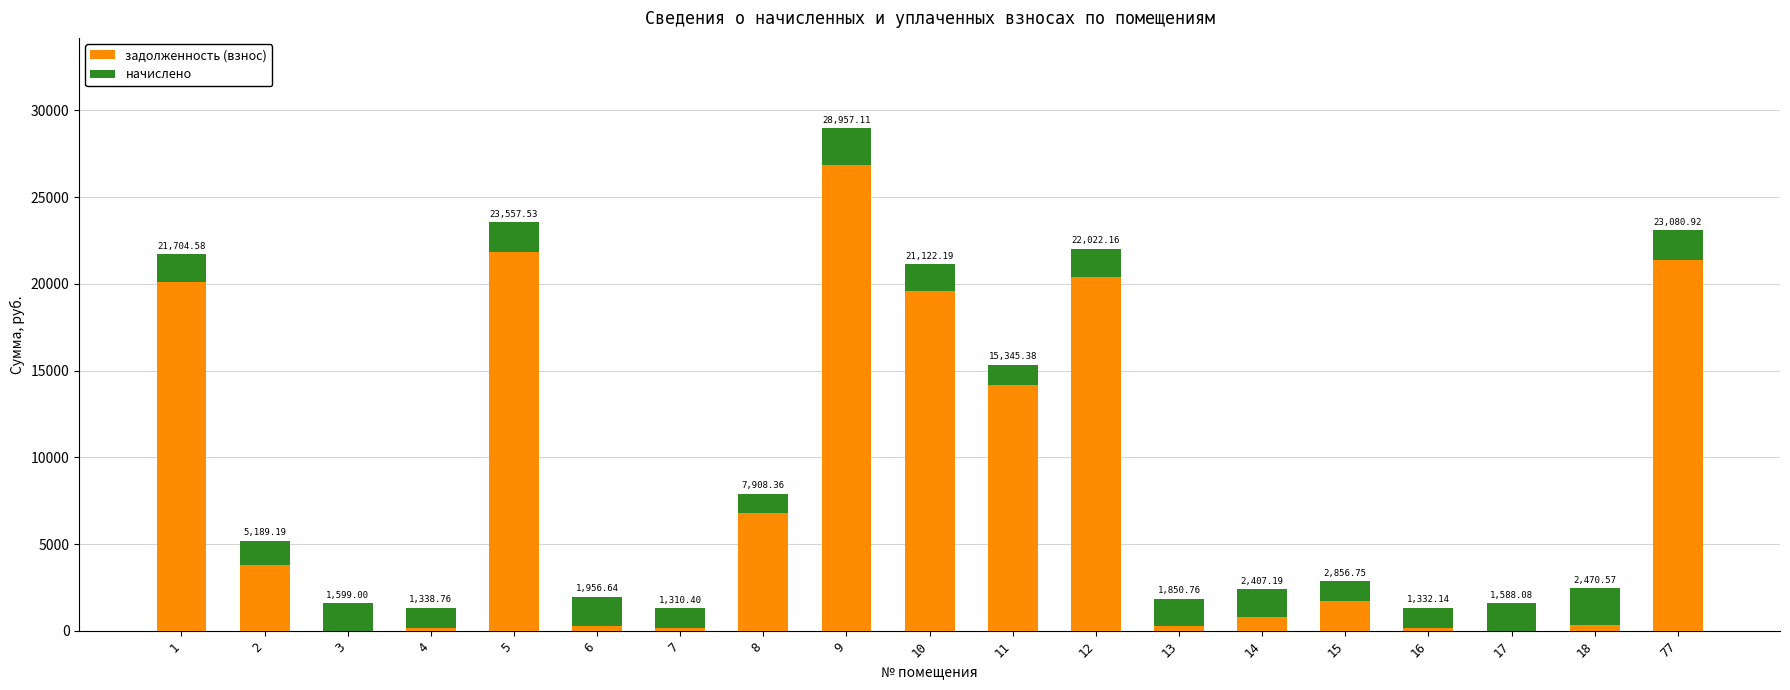

True or false: начислено has a value of 899.5 at 2.

False